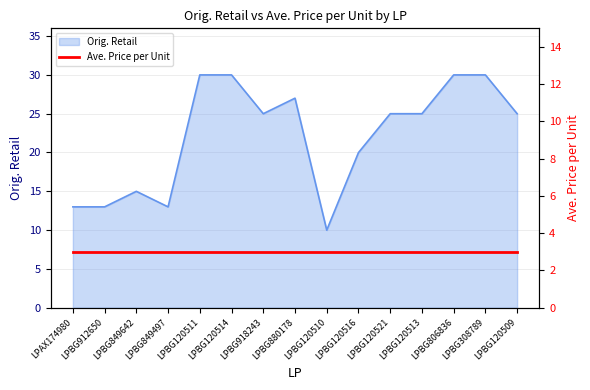

What is the smallest value displayed?

10.0